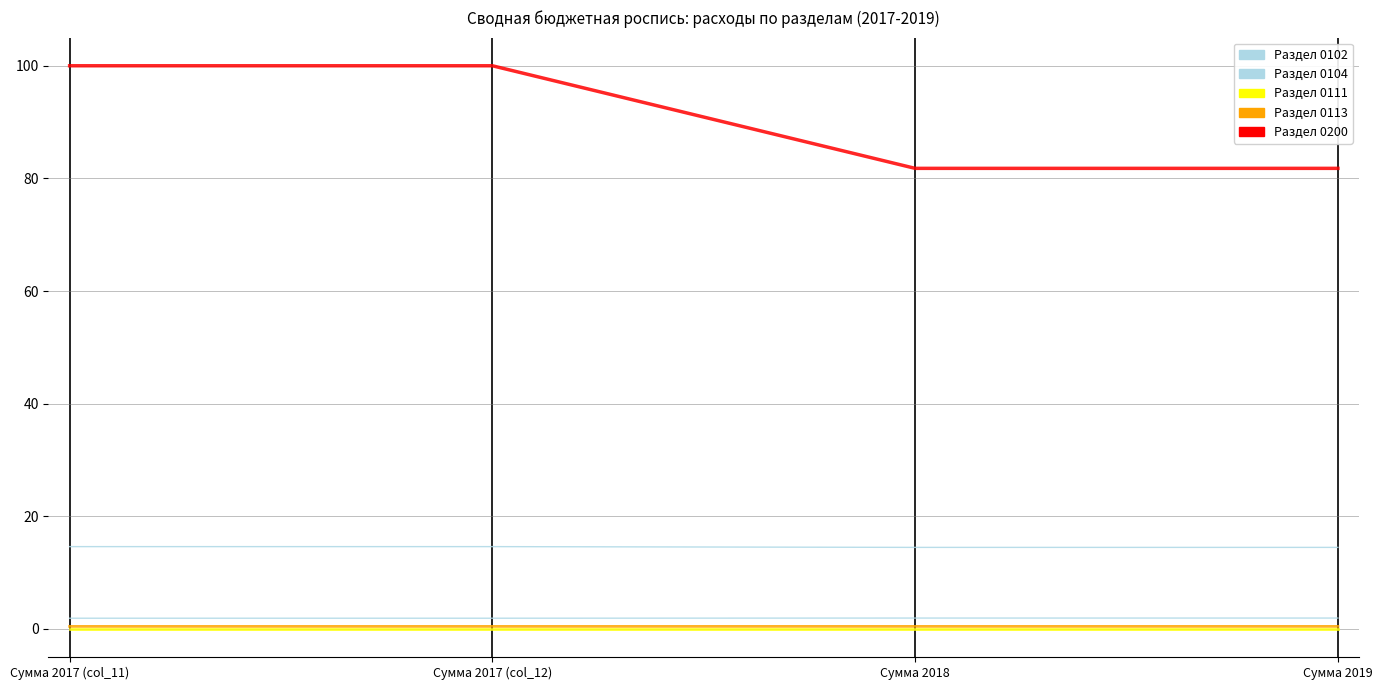

What is the sum of all Раздел 0102 values?

7.6